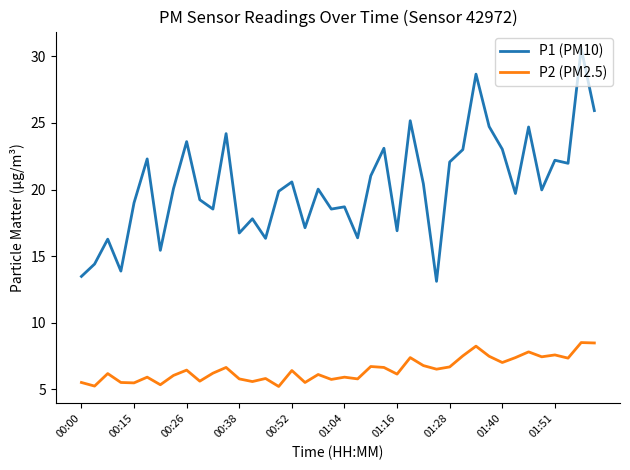

True or false: P1 (PM10) has more than 2 interior local peaks.

True